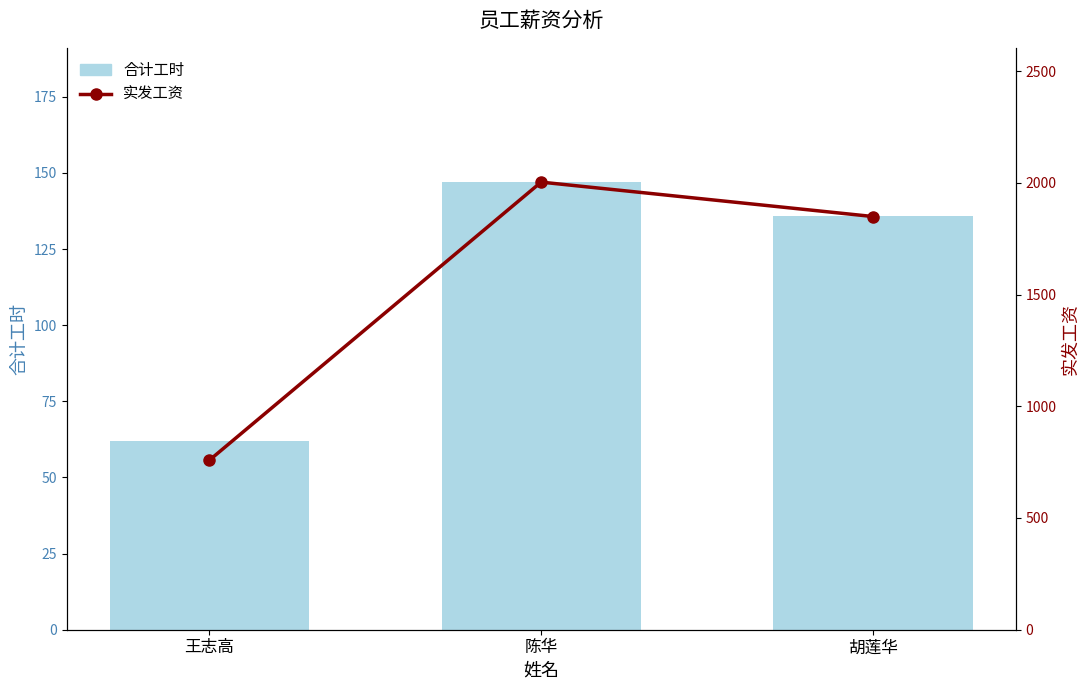

What is the value of the 合计工时 bar at the 1st from the left?

62